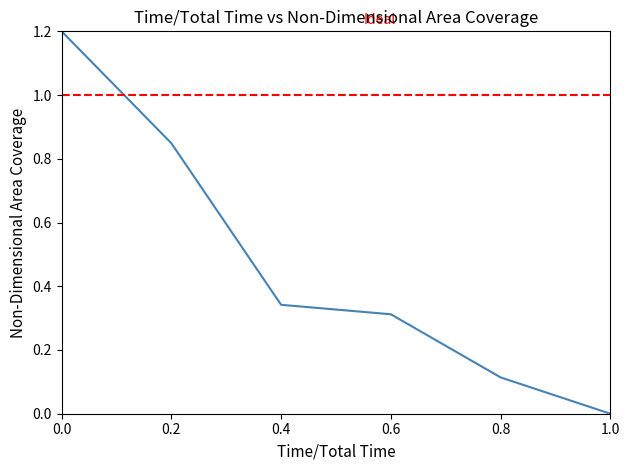

What is the value of the 1st point from the left?

1.2